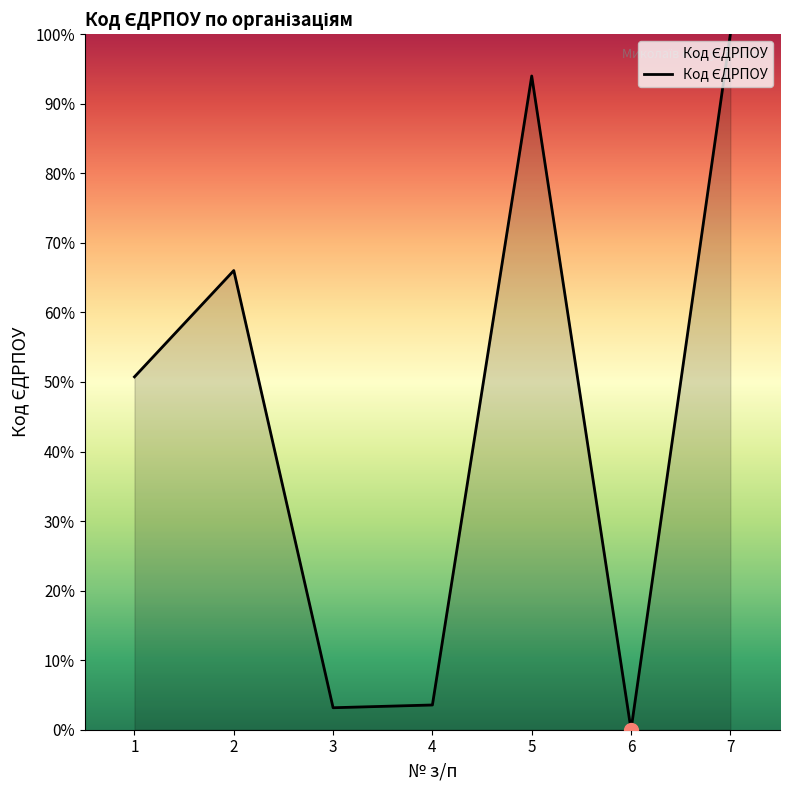

How many values are below 50?

3